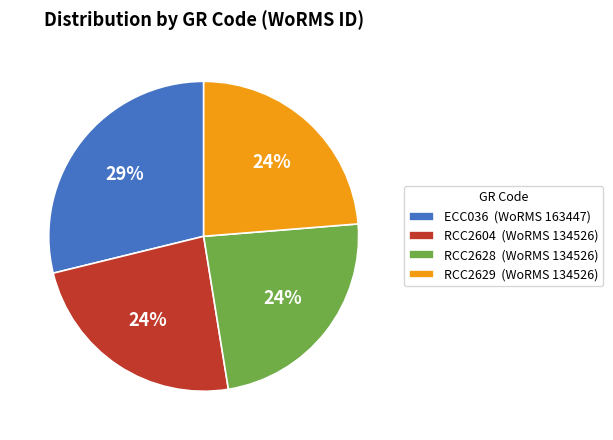

To the nearest percent, what is the difference between the largest and smallest slice percentages?

5%